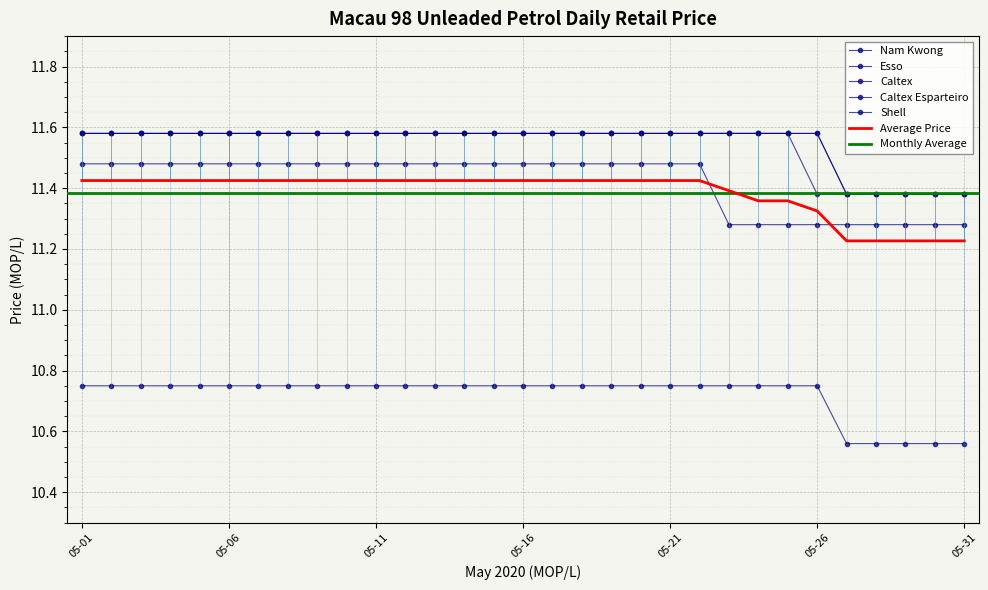

Is it true that Average Price equals 11.4 at 2020-05-08?

True